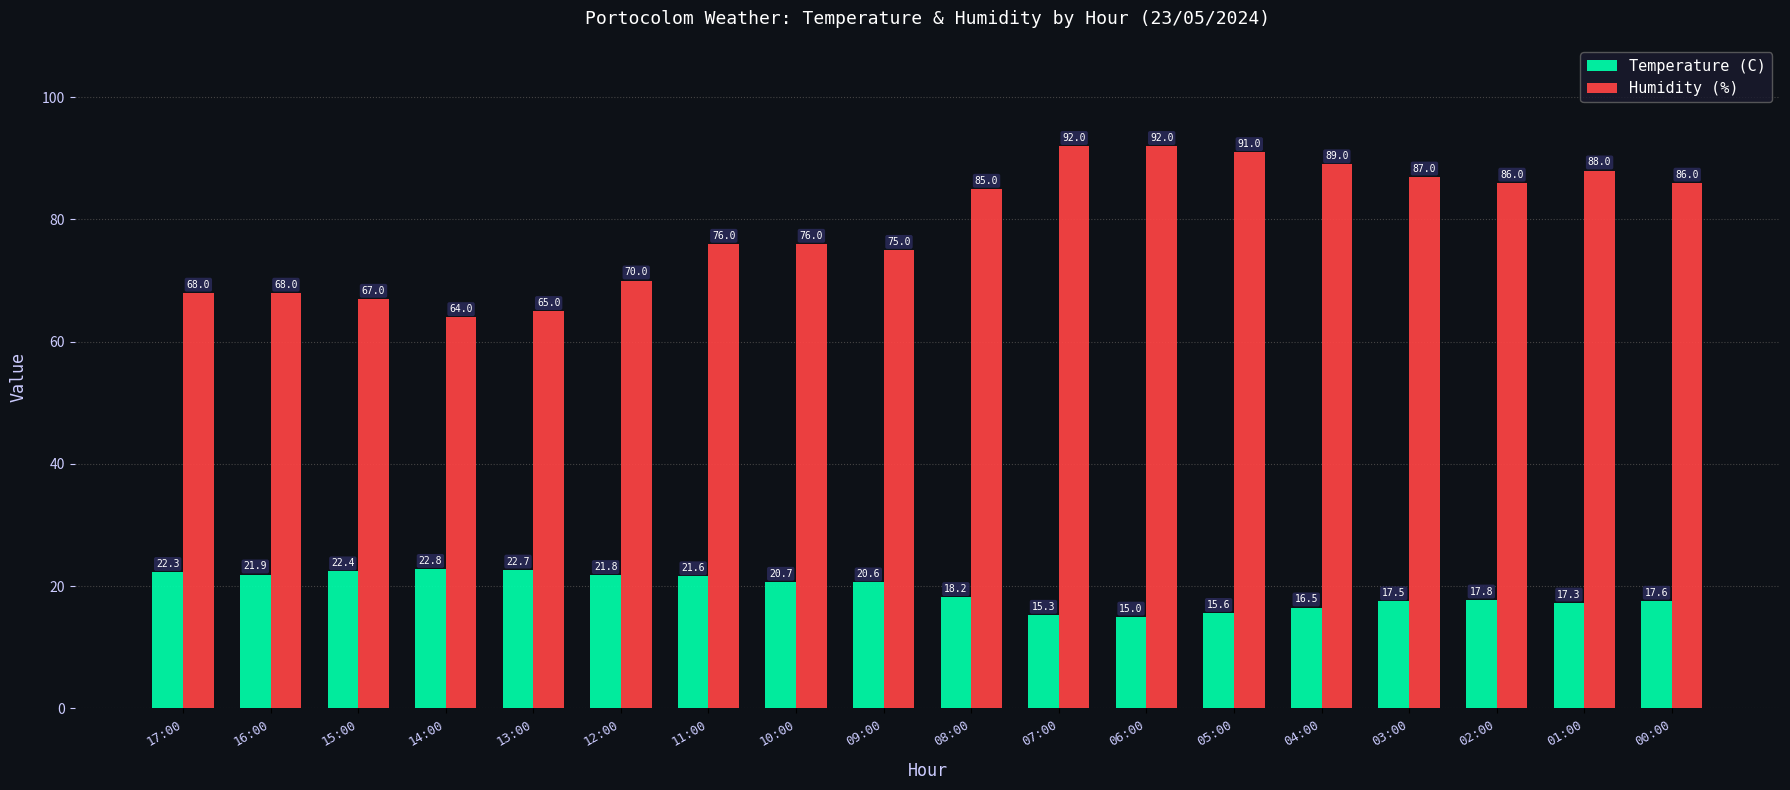

Reading right to left, list all the values displayed in this chart.

Temperature (C): 00:00=17.6	01:00=17.3	02:00=17.8	03:00=17.5	04:00=16.5	05:00=15.6	06:00=15.0	07:00=15.3	08:00=18.2	09:00=20.6	10:00=20.7	11:00=21.6	12:00=21.8	13:00=22.7	14:00=22.8	15:00=22.4	16:00=21.9	17:00=22.3
Humidity (%): 00:00=86.0	01:00=88.0	02:00=86.0	03:00=87.0	04:00=89.0	05:00=91.0	06:00=92.0	07:00=92.0	08:00=85.0	09:00=75.0	10:00=76.0	11:00=76.0	12:00=70.0	13:00=65.0	14:00=64.0	15:00=67.0	16:00=68.0	17:00=68.0